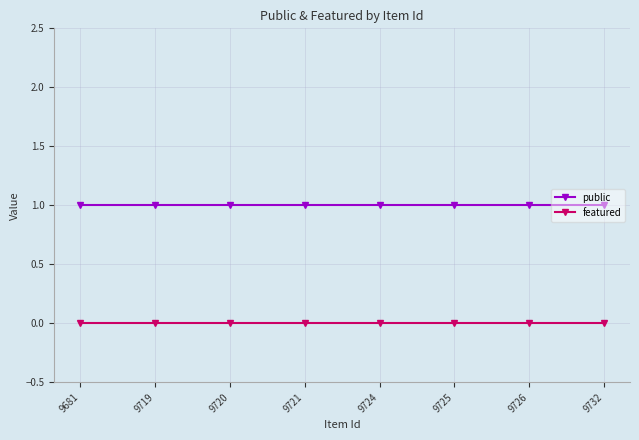

True or false: public and featured intersect in this chart.

False